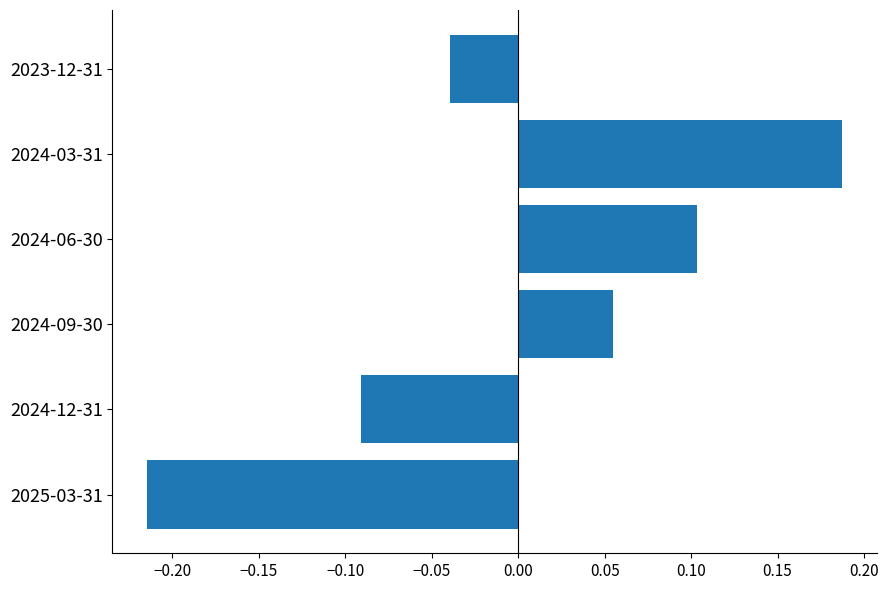

Are the bars horizontal?

Yes